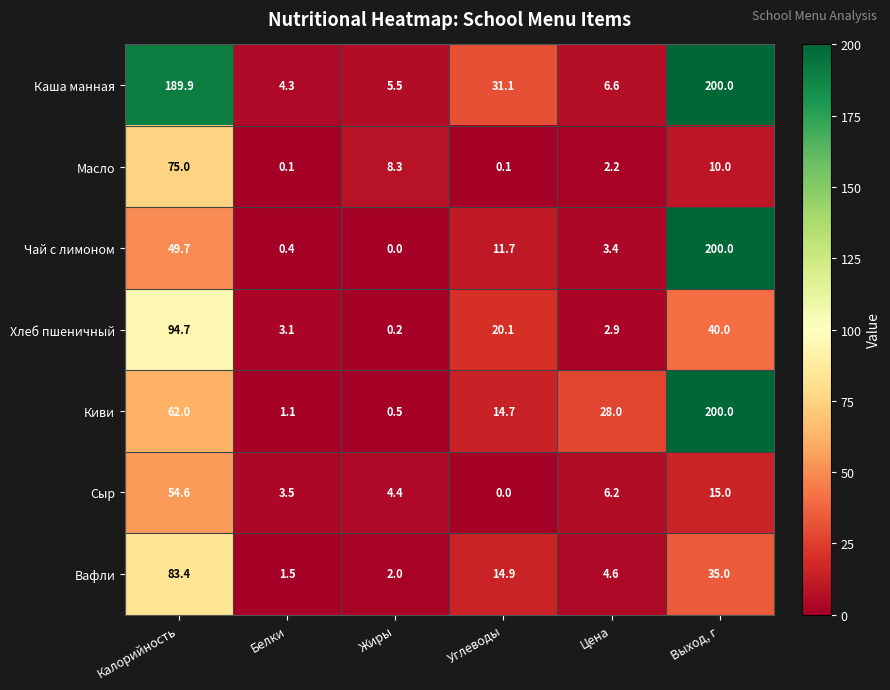

How many series are shown in this chart?

7